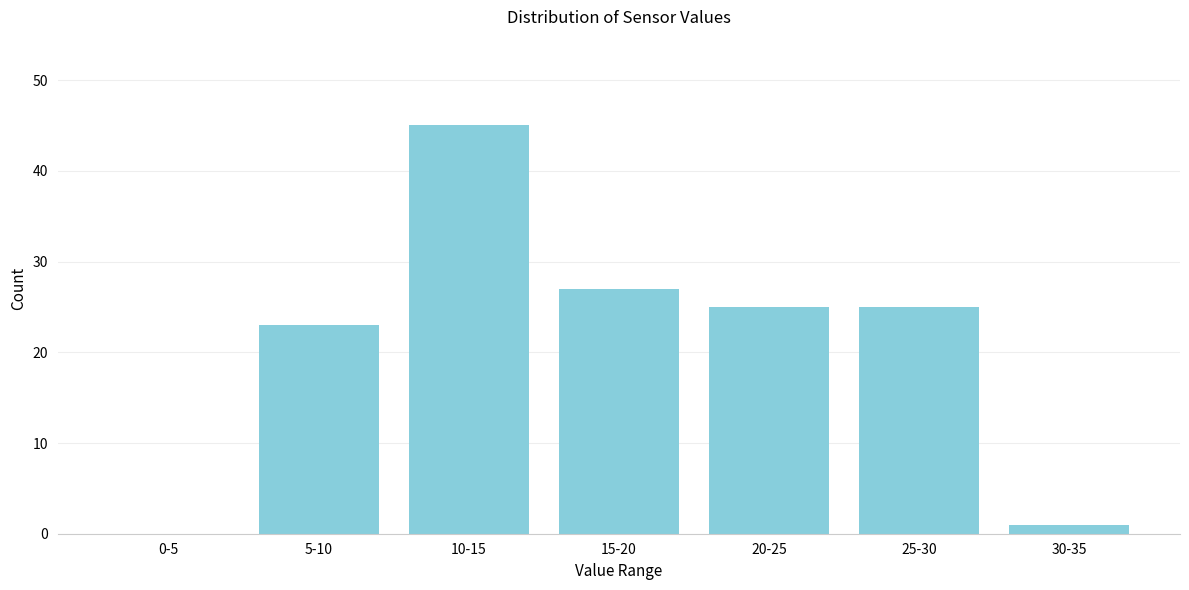

Reading left to right, transcribe all the data shown in this chart.

0-5=0	5-10=23	10-15=45	15-20=27	20-25=25	25-30=25	30-35=1